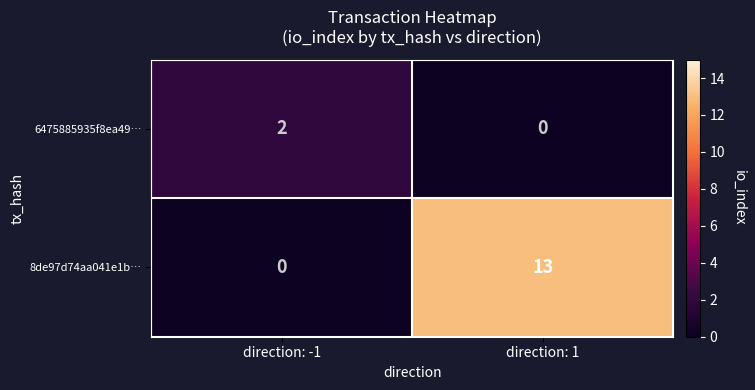

Reading left to right, extract all data points from this chart.

6475885935f8ea49…: direction: -1=2	direction: 1=0
8de97d74aa041e1b…: direction: -1=0	direction: 1=13